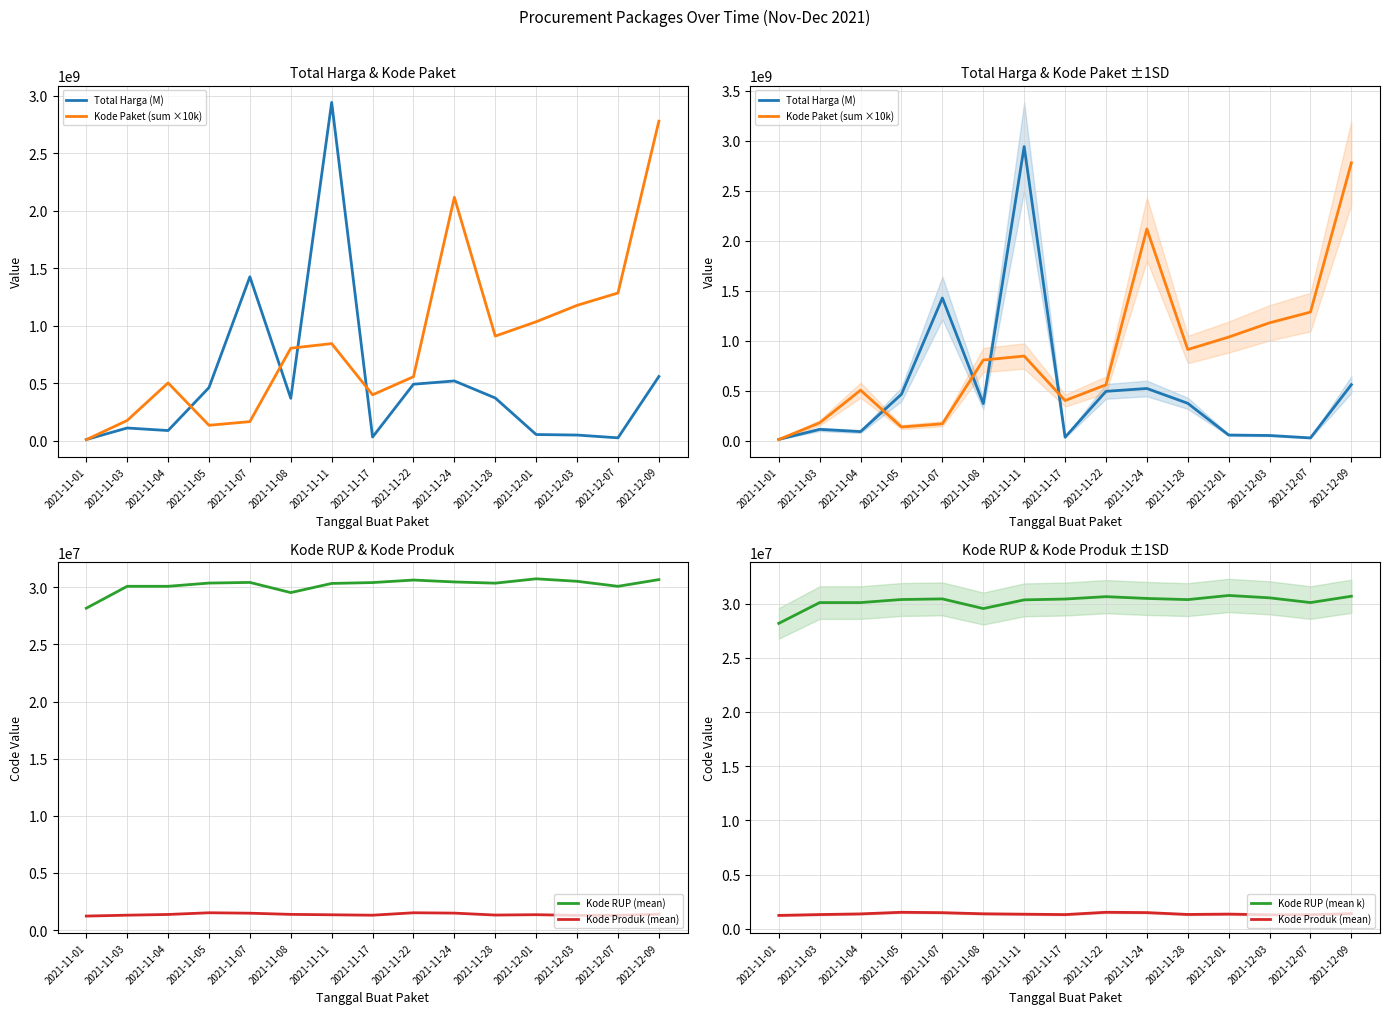

Is this an area chart (filled region under the line)?

No